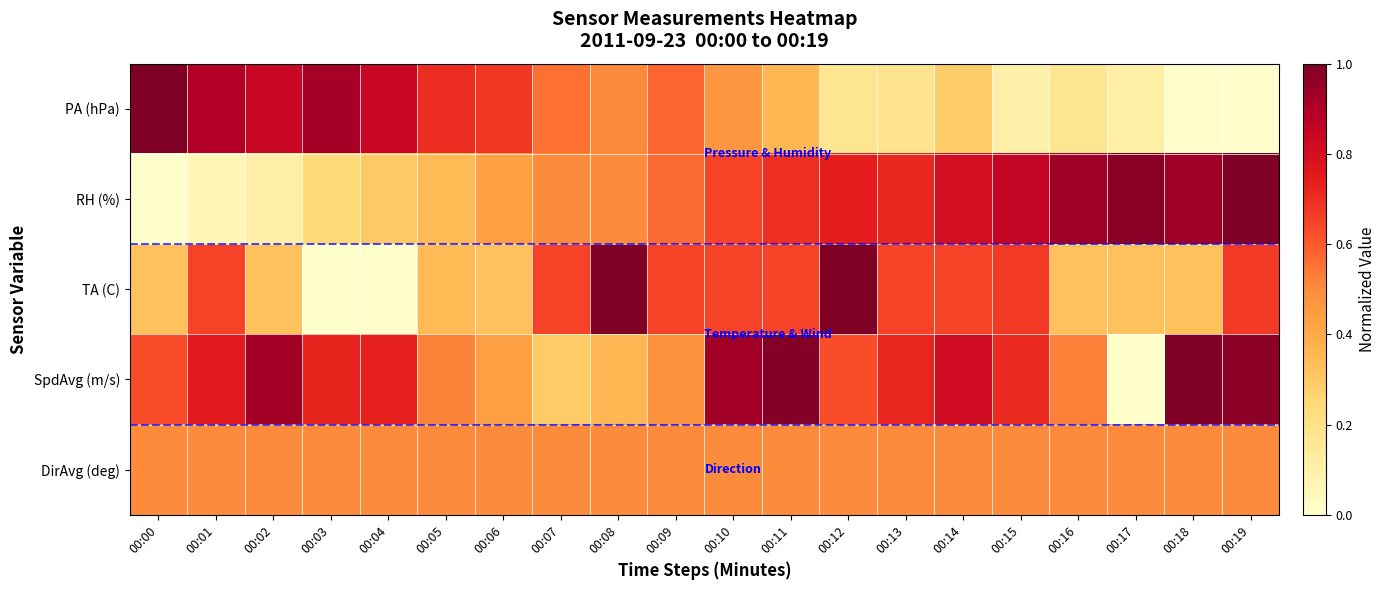

Reading left to right, extract all data points from this chart.

PA (hPa): 00:00=1.0	00:01=0.9	00:02=0.8	00:03=0.9	00:04=0.8	00:05=0.7	00:06=0.7	00:07=0.6	00:08=0.5	00:09=0.6	00:10=0.5	00:11=0.4	00:12=0.2	00:13=0.2	00:14=0.3	00:15=0.1	00:16=0.2	00:17=0.1	00:18=0.0	00:19=0.0
RH (%): 00:00=0.0	00:01=0.1	00:02=0.1	00:03=0.2	00:04=0.3	00:05=0.3	00:06=0.4	00:07=0.5	00:08=0.5	00:09=0.6	00:10=0.7	00:11=0.7	00:12=0.7	00:13=0.7	00:14=0.8	00:15=0.8	00:16=0.9	00:17=1.0	00:18=0.9	00:19=1.0
TA (C): 00:00=0.3	00:01=0.6	00:02=0.3	00:03=0.0	00:04=0.0	00:05=0.4	00:06=0.3	00:07=0.6	00:08=1.0	00:09=0.6	00:10=0.6	00:11=0.6	00:12=1.0	00:13=0.6	00:14=0.6	00:15=0.7	00:16=0.3	00:17=0.3	00:18=0.3	00:19=0.7
SpdAvg (m/s): 00:00=0.6	00:01=0.8	00:02=0.9	00:03=0.7	00:04=0.7	00:05=0.5	00:06=0.4	00:07=0.3	00:08=0.4	00:09=0.5	00:10=0.9	00:11=1.0	00:12=0.6	00:13=0.7	00:14=0.8	00:15=0.7	00:16=0.5	00:17=0.0	00:18=1.0	00:19=1.0
DirAvg (deg): 00:00=0.5	00:01=0.5	00:02=0.5	00:03=0.5	00:04=0.5	00:05=0.5	00:06=0.5	00:07=0.5	00:08=0.5	00:09=0.5	00:10=0.5	00:11=0.5	00:12=0.5	00:13=0.5	00:14=0.5	00:15=0.5	00:16=0.5	00:17=0.5	00:18=0.5	00:19=0.5